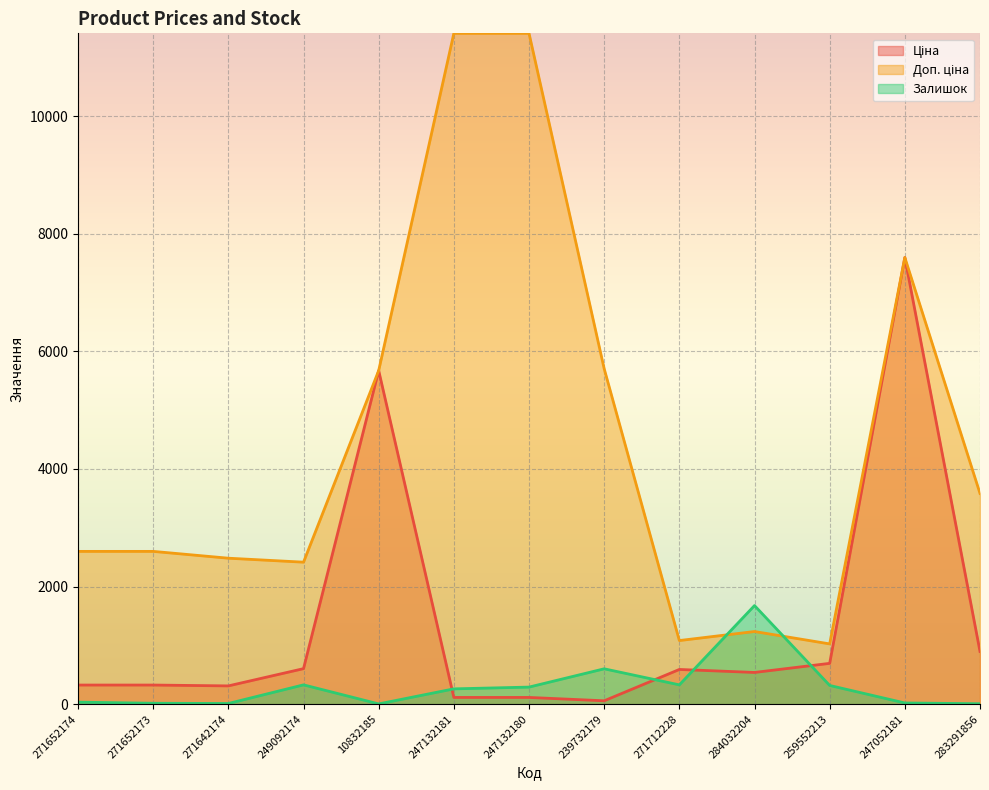

What is the highest value of the Доп. ціна series?

11410.0